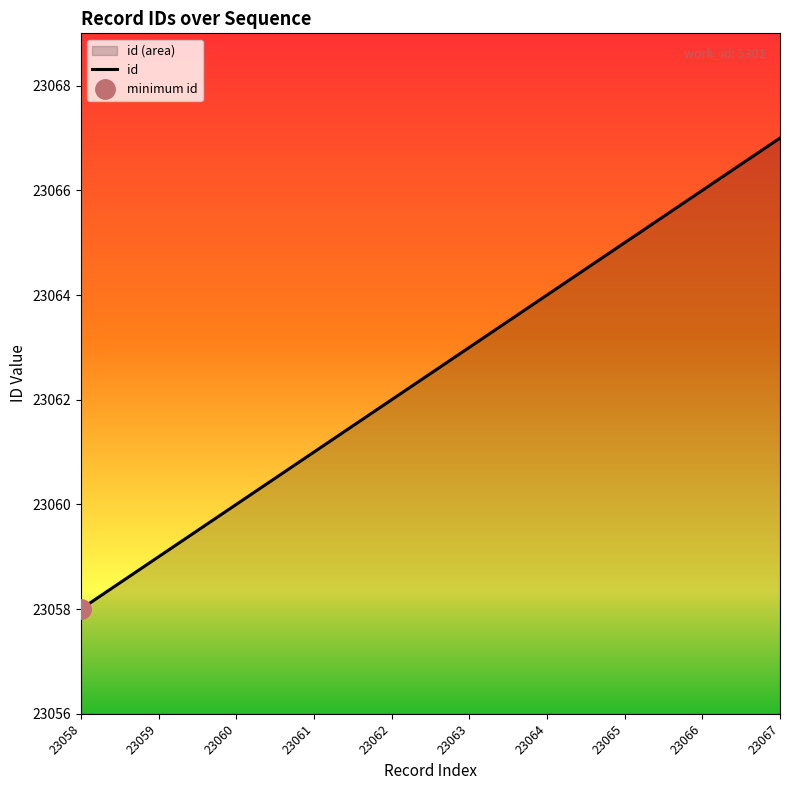

What is the sum of the values at 23066 and 23058?

46124